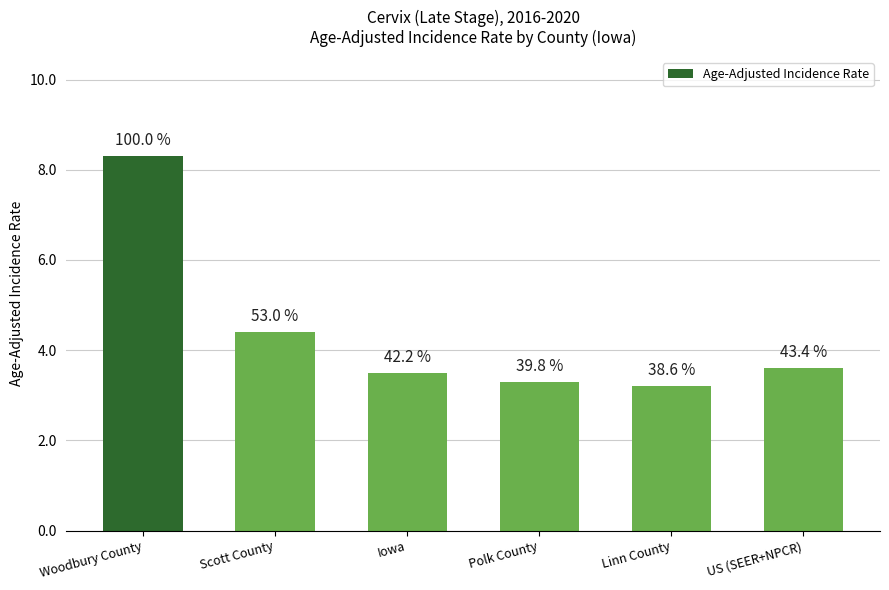

Does the chart contain any negative values?

No